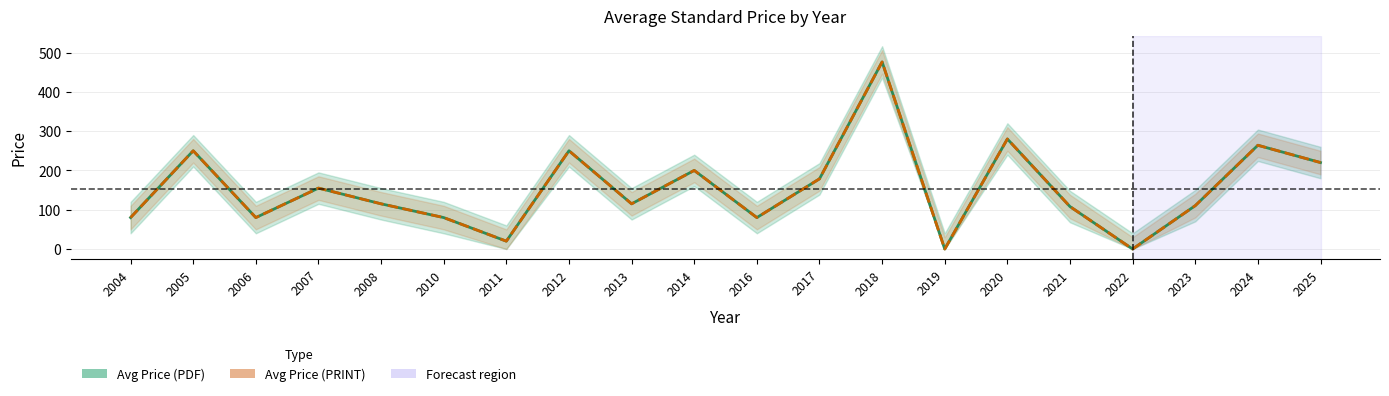

True or false: Avg Price (PDF) has a value of 32.7 at 2023.

False